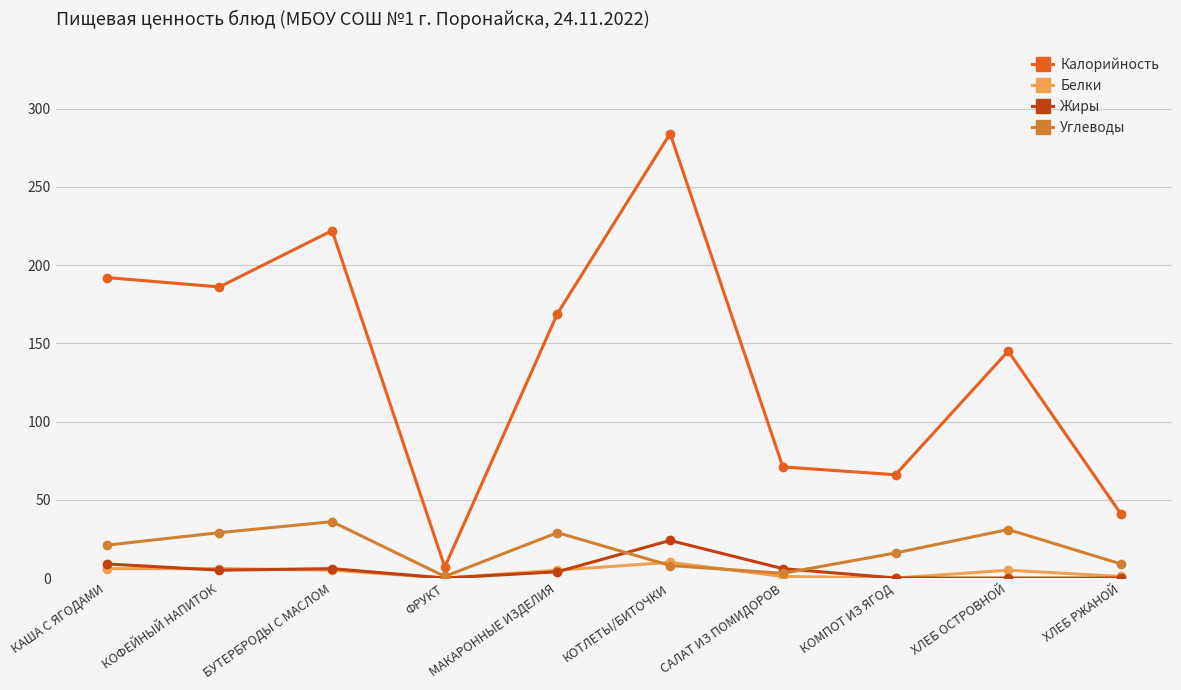

What is the label of the 6th point from the left?

КОТЛЕТЫ/БИТОЧКИ